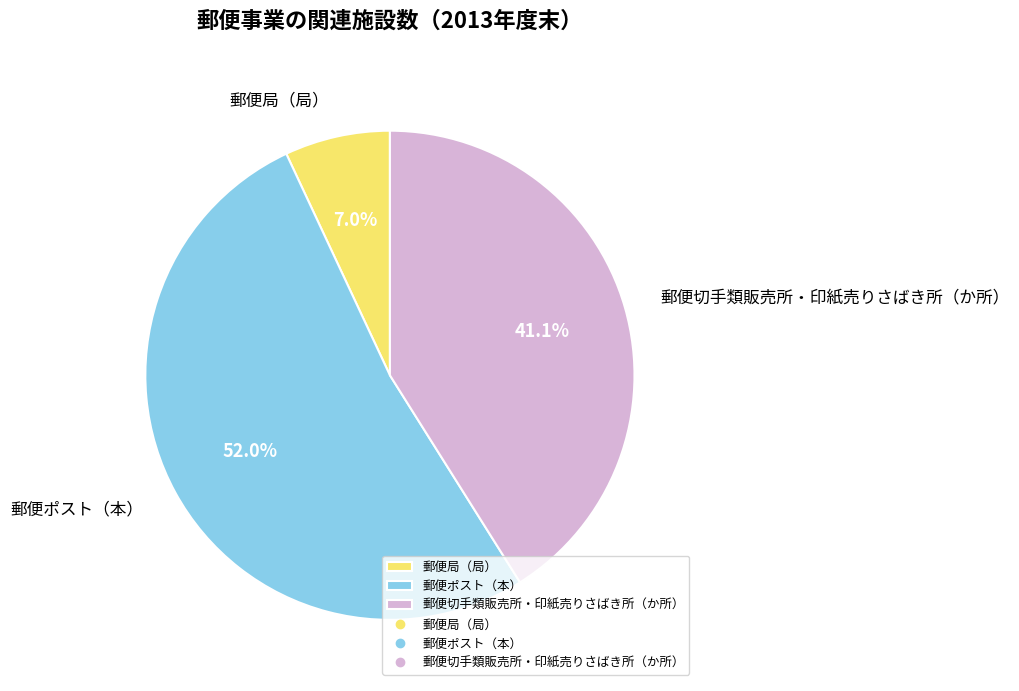

To the nearest percent, what is the combined percentage of 郵便切手類販売所・印紙売りさばき所（か所） and 郵便局（局）?

48%